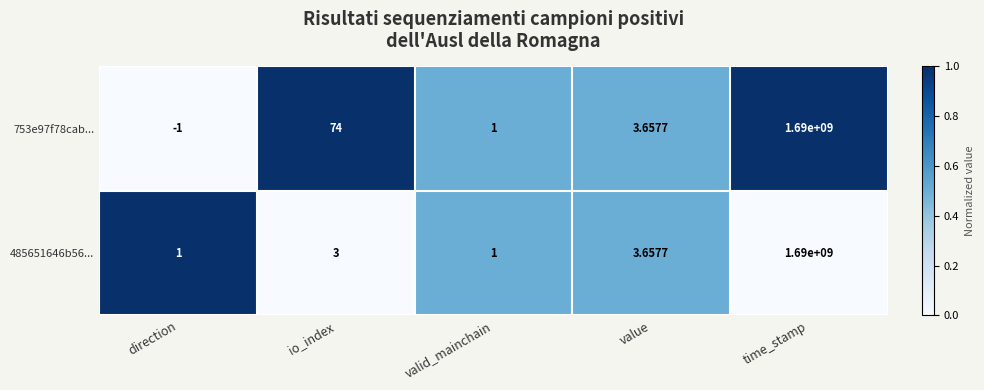

Rank the series by their average value, from lowest to highest.

485651646b56..., 753e97f78cab...